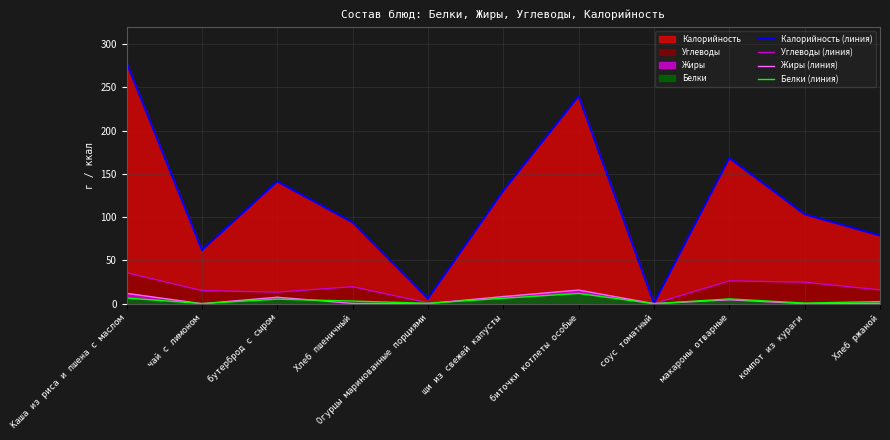

Rank the series by their maximum value, from lowest to highest.

Белки (линия), Жиры (линия), Углеводы (линия), Калорийность (линия)